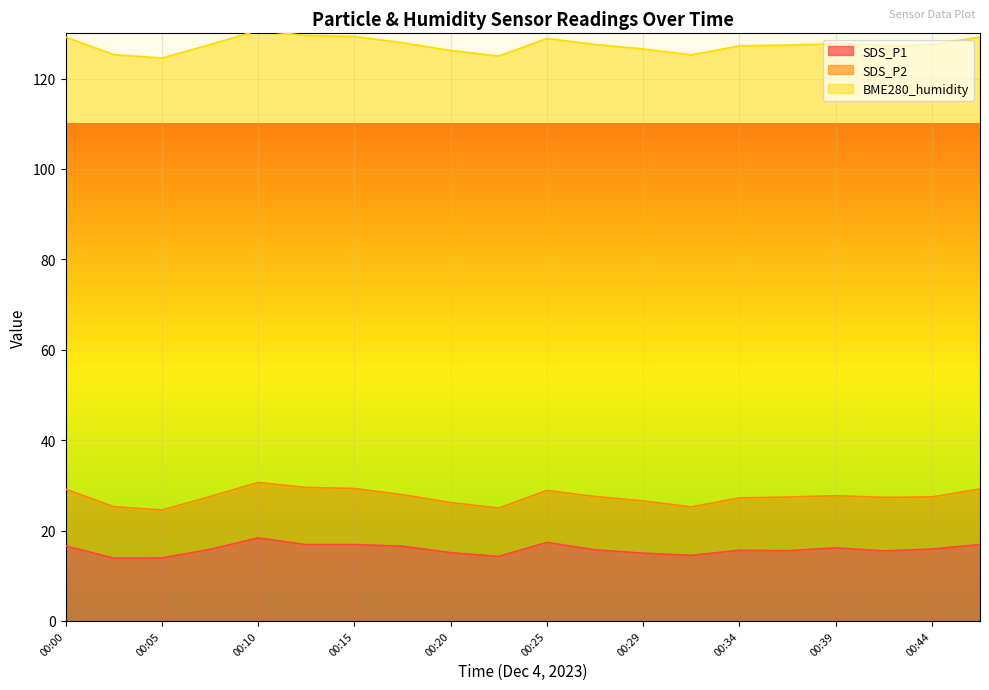

Read the SDS_P1 value at 00:20.

15.1